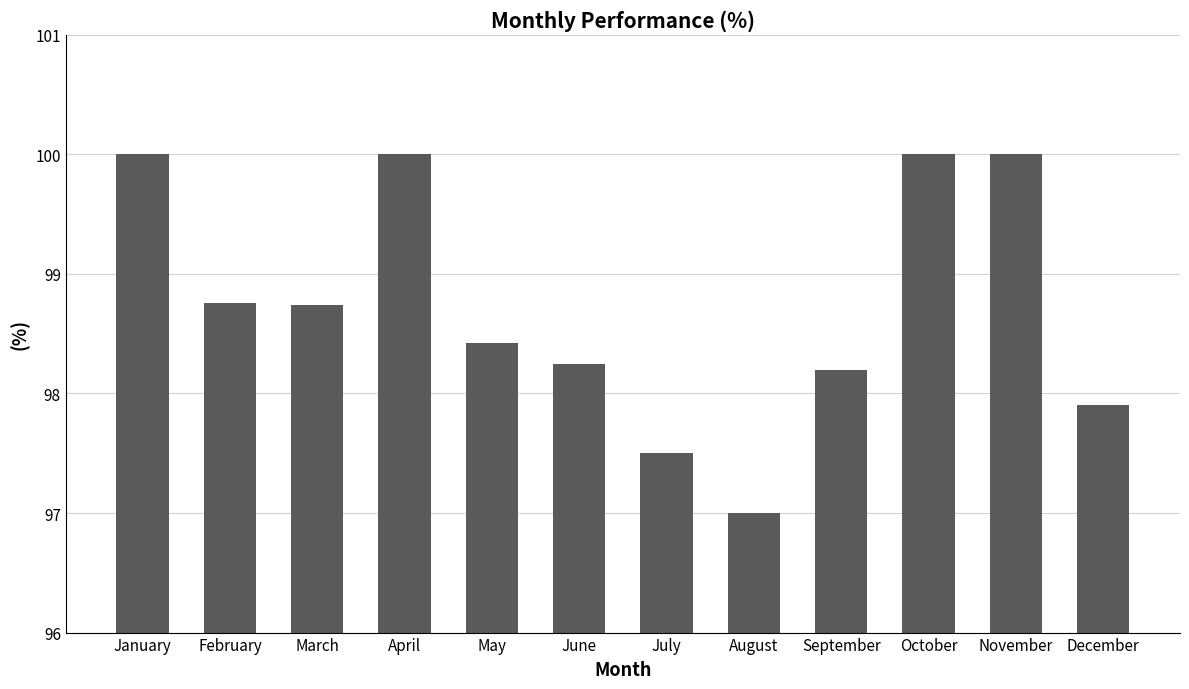

How many bars are there in total?

12